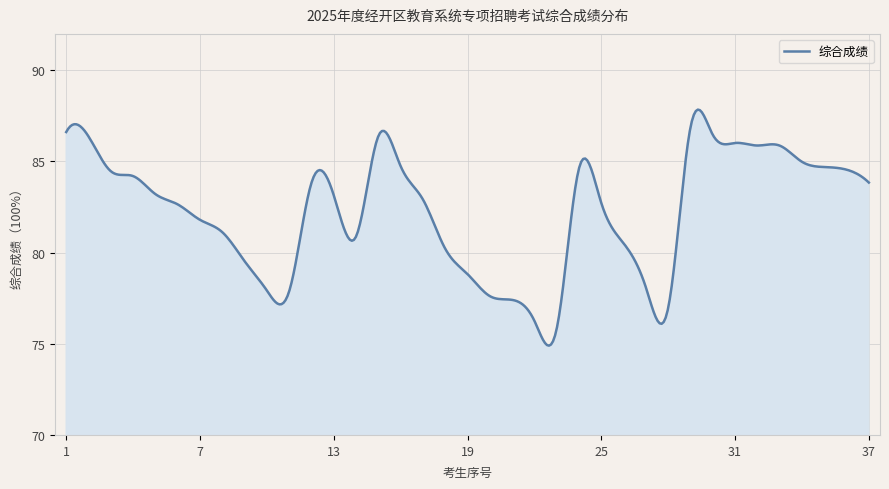

What is the difference between the maximum and minimum values?

12.9